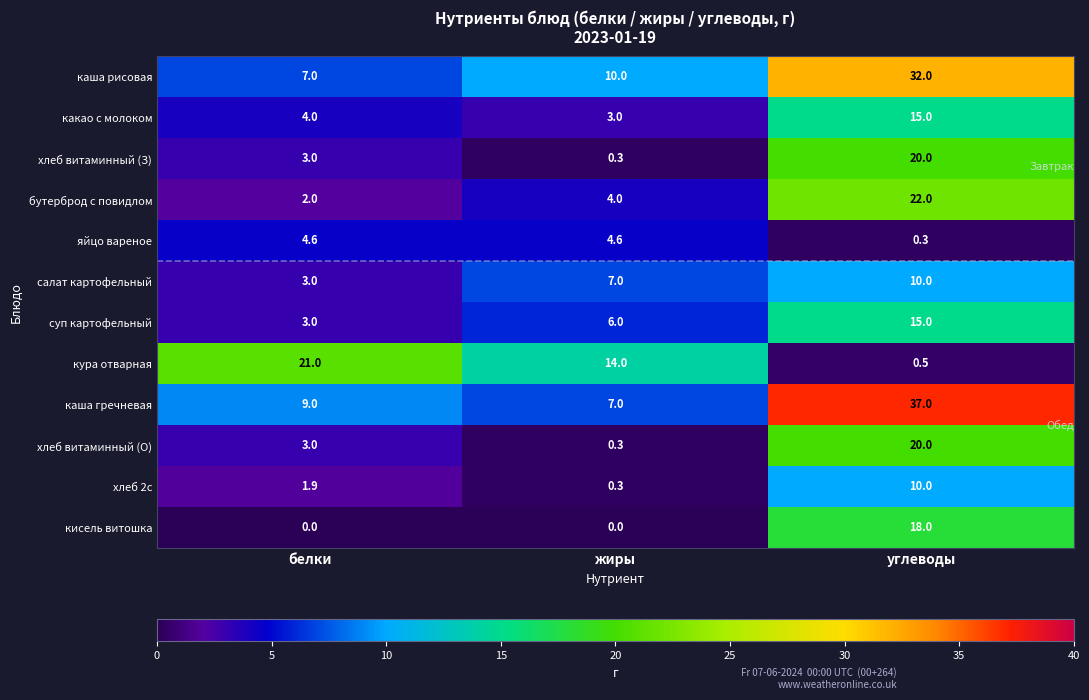

Rank the categories by суп картофельный value from highest to lowest.

углеводы, жиры, белки